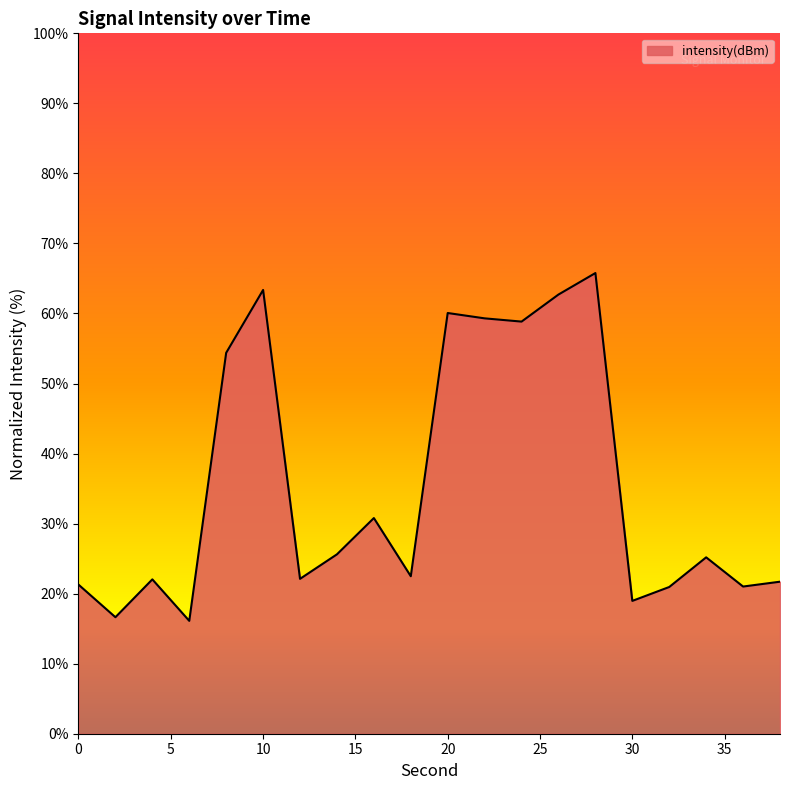

What is the maximum value shown in the chart?

65.8